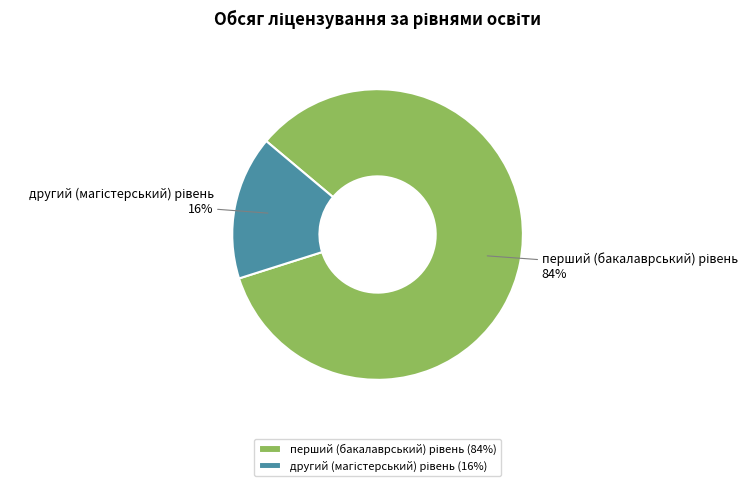

Is there a majority slice in this chart?

Yes